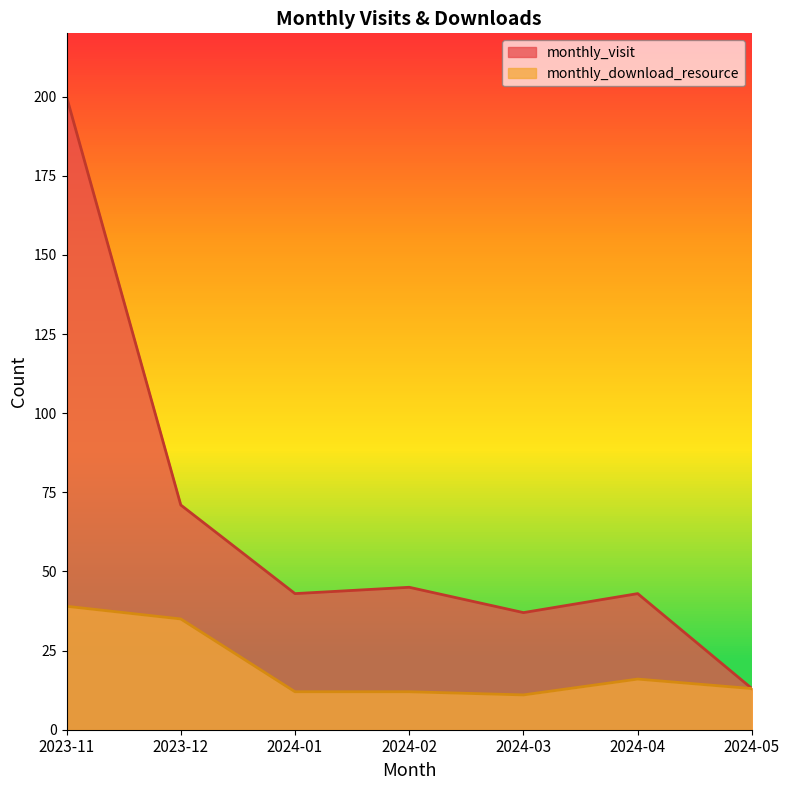

What is the label of the 1st point from the right?

2024-05